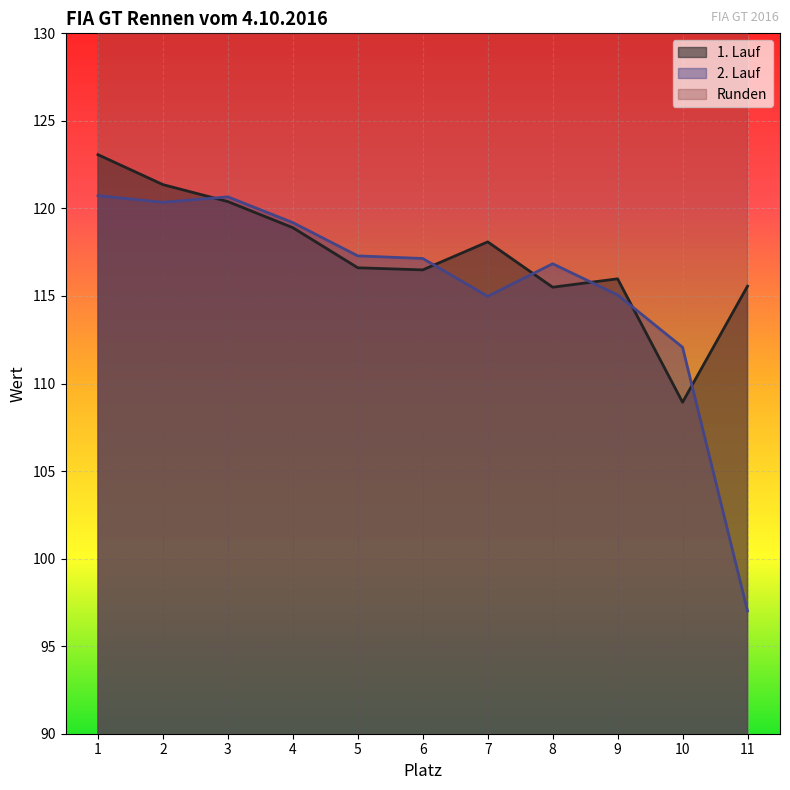

What is the average value of the 2. Lauf series?

115.6